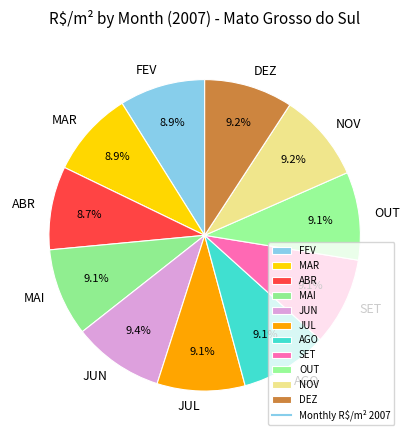

What percentage is the FEV slice, to the nearest percent?

9%